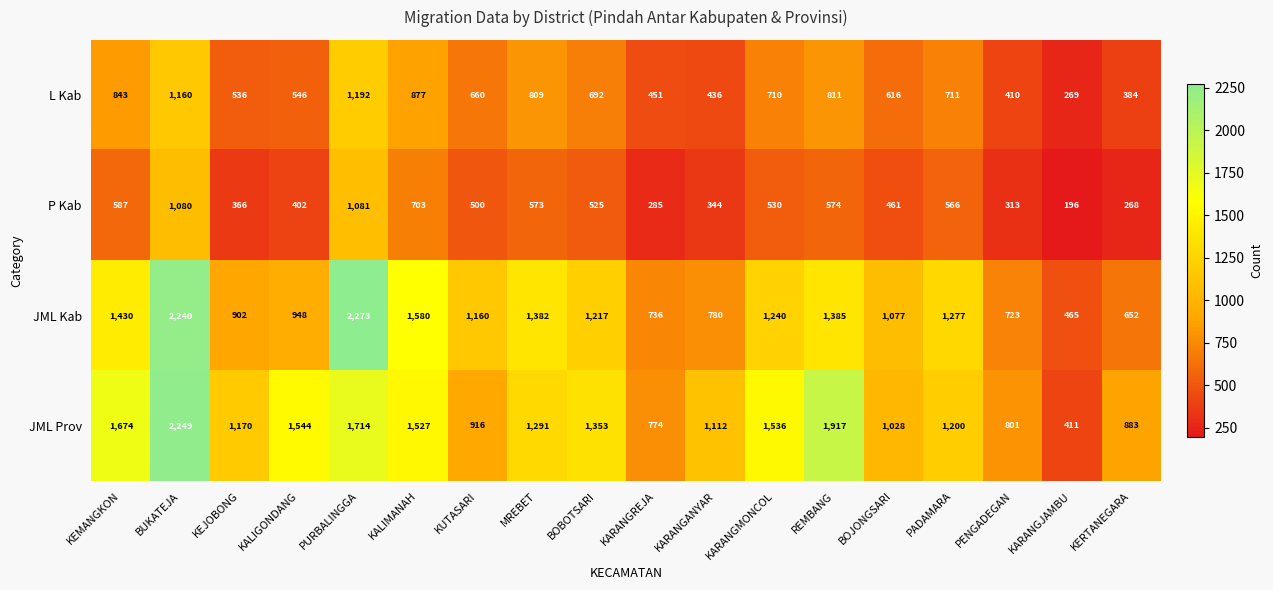

List the series in order of their peak value, highest first.

JML Kab, JML Prov, L Kab, P Kab